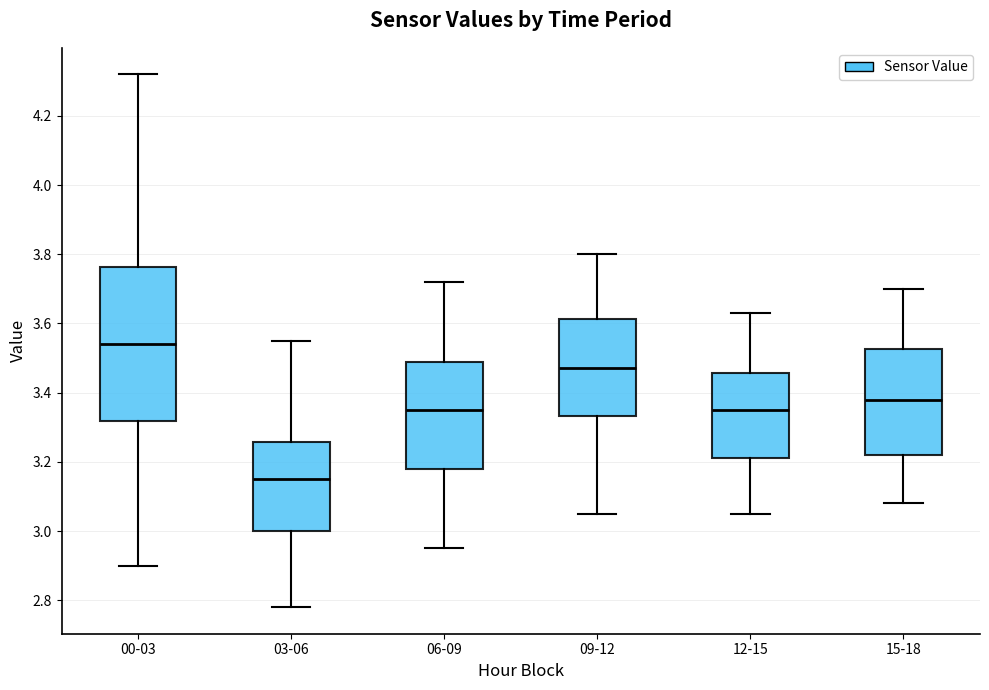

Where does the median line of the box for 12-15 sit on the y-axis? The values are not printed on the chart, so give them approximately, as read against the axis.

3.36